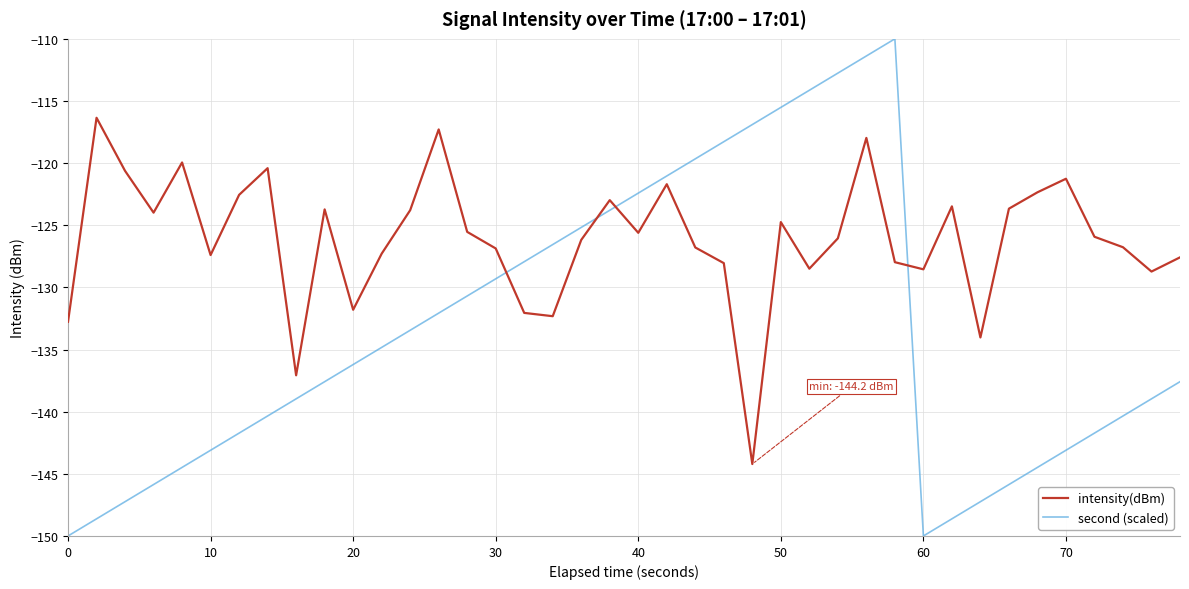

Which series has the largest total across all categories?

intensity(dBm)